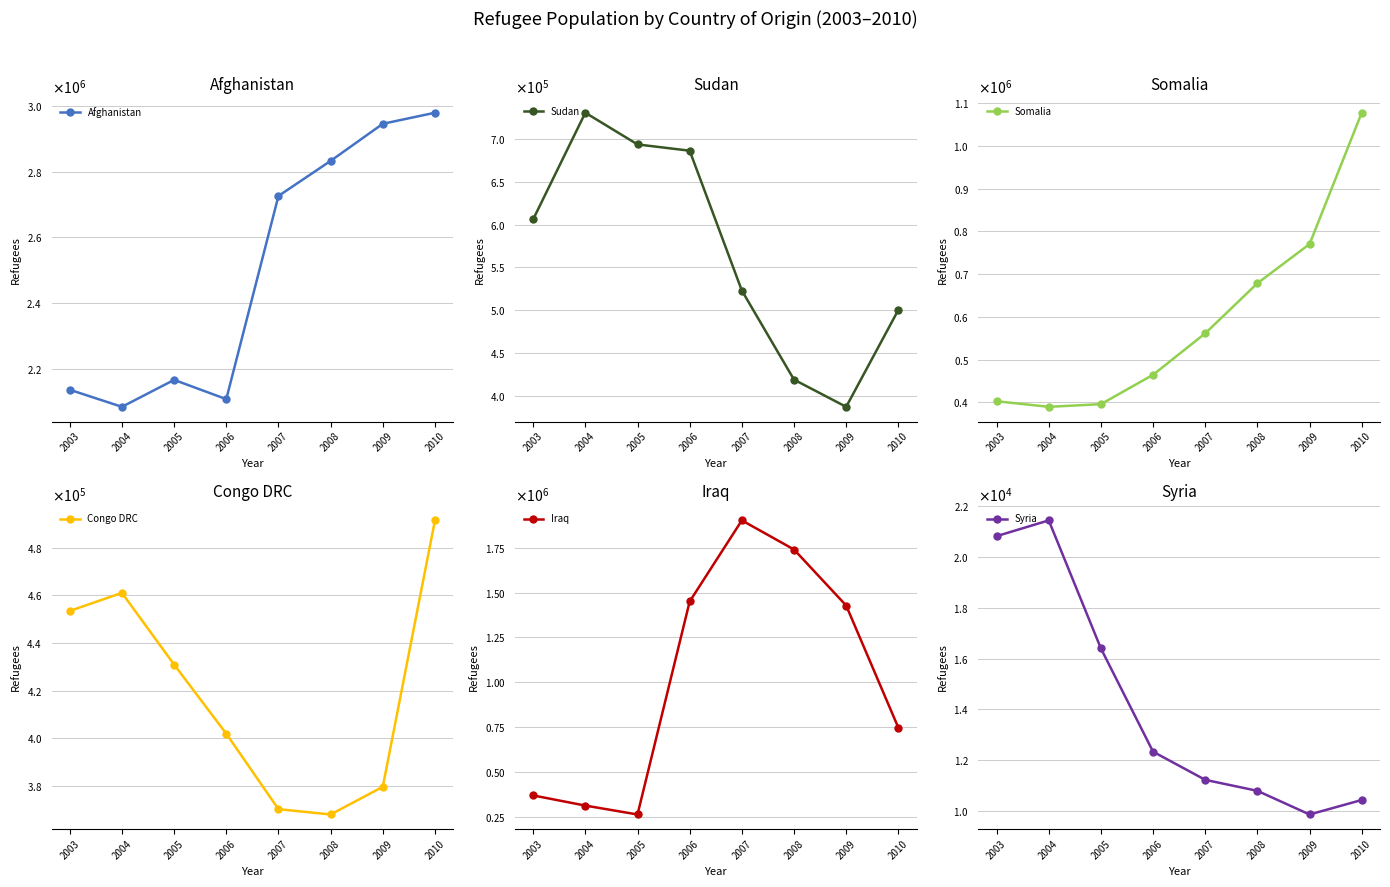

Rank the categories by Congo DRC value from highest to lowest.

2010, 2004, 2003, 2005, 2006, 2009, 2007, 2008